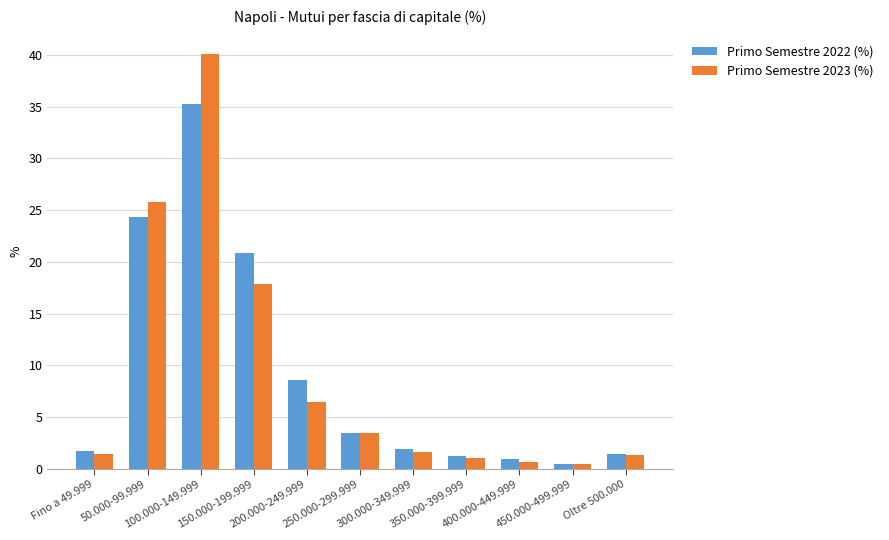

What is the sum of all Primo Semestre 2022 (%) values?

100.0